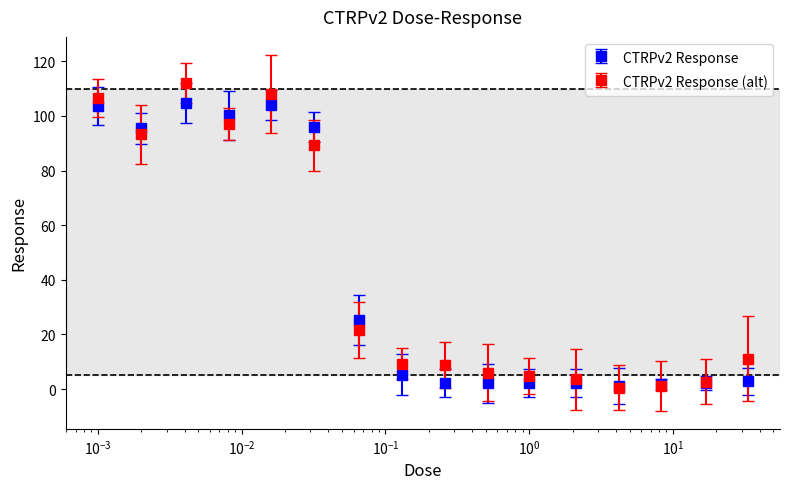

What is the maximum value shown in the chart?

112.0